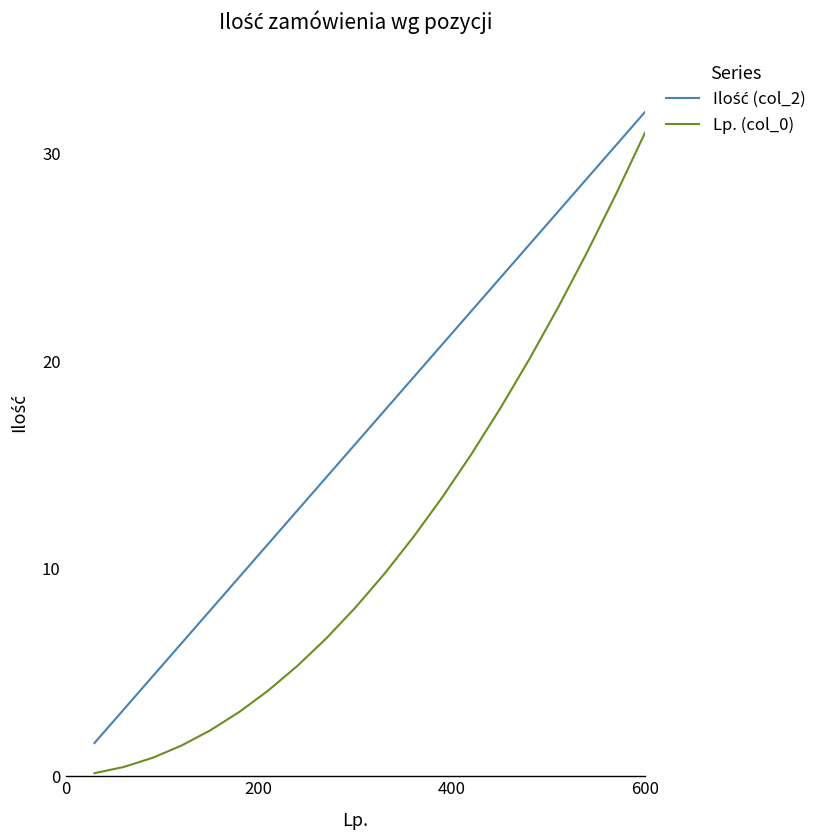

Count the number of data series in this chart.

2